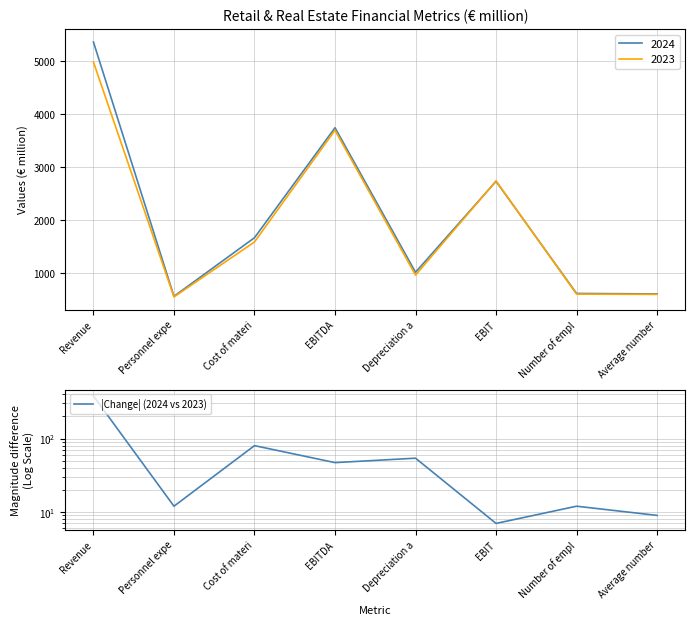

At which category does the chart reach its peak across all series?

Revenue